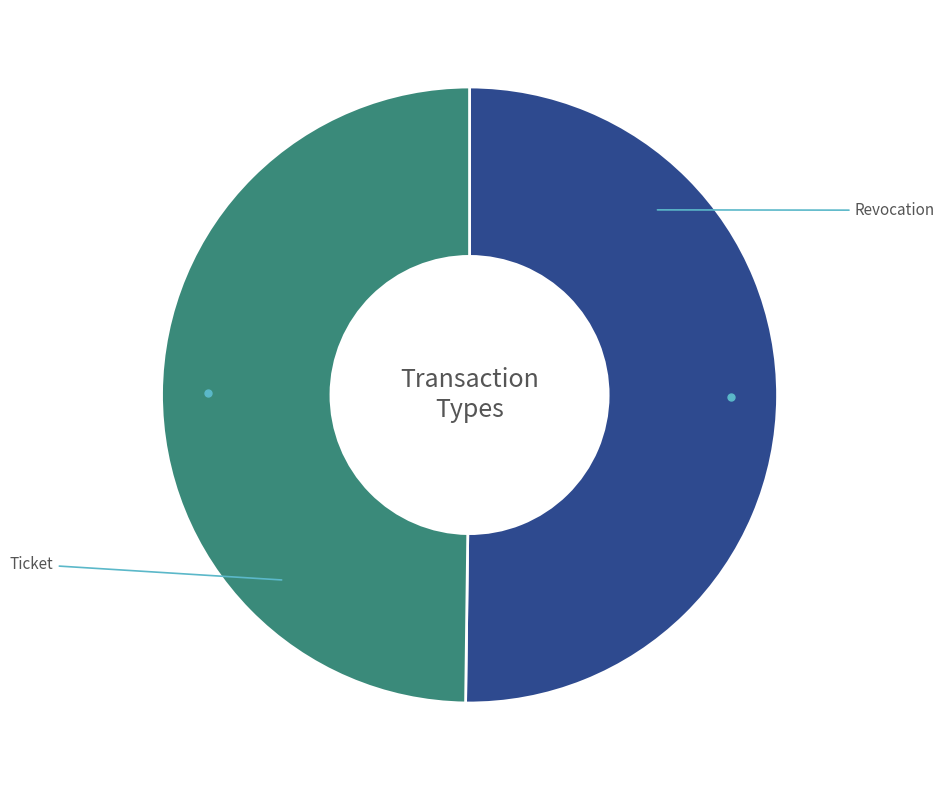

Is the sum of Ticket and Revocation greater than half?

Yes